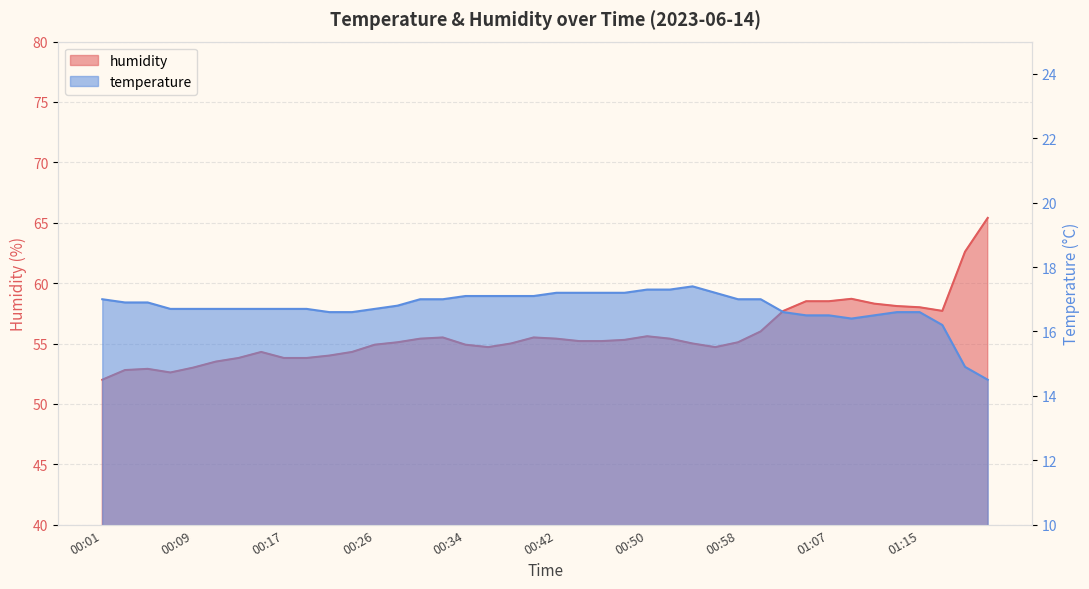

What is the maximum value shown in the chart?

65.4